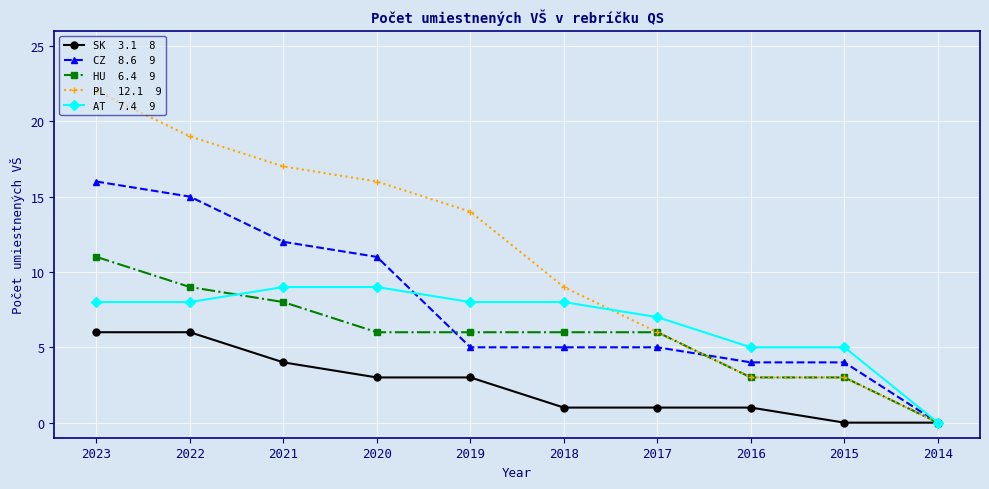

What is the total value across all series at 2018?

29